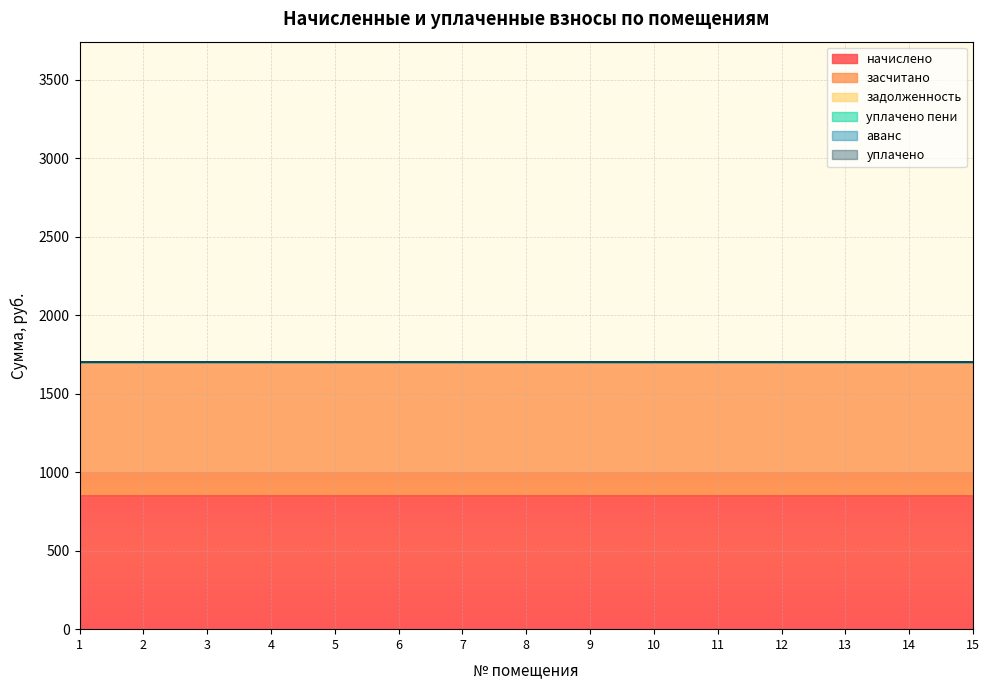

How many lines are shown in the chart?

6